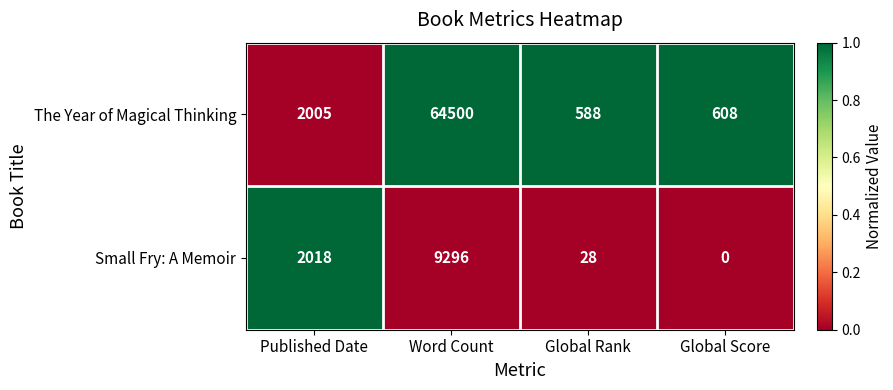

Reading left to right, list all the values displayed in this chart.

The Year of Magical Thinking: 2005	64500	588	608
Small Fry: A Memoir: 2018	9296	28	0